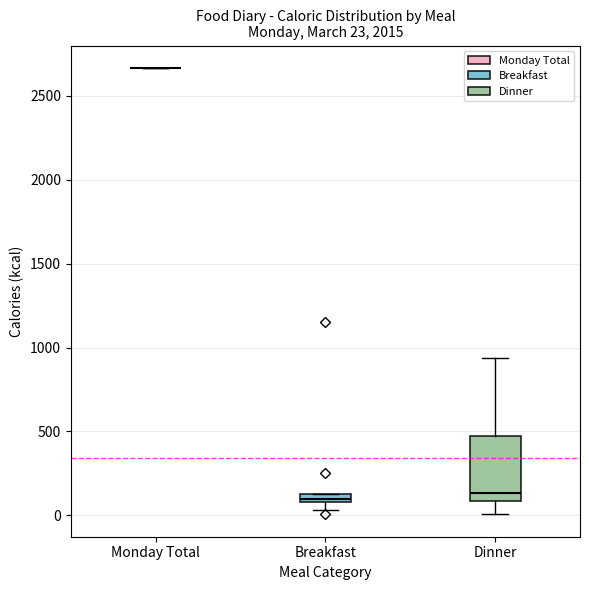

Which box is the tallest, from its lower edge to its upper edge?

Dinner